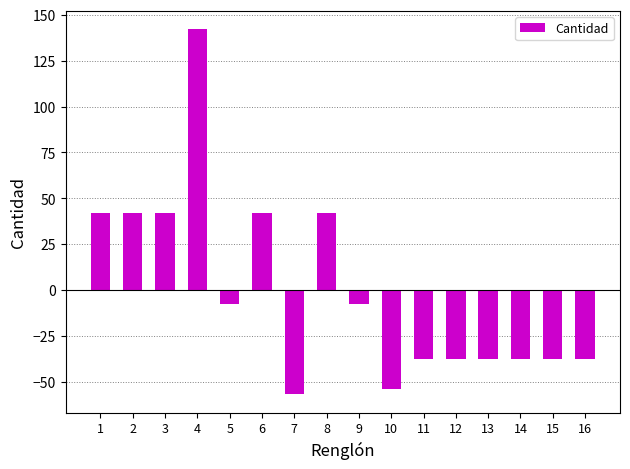

What is the smallest value displayed?

-56.8